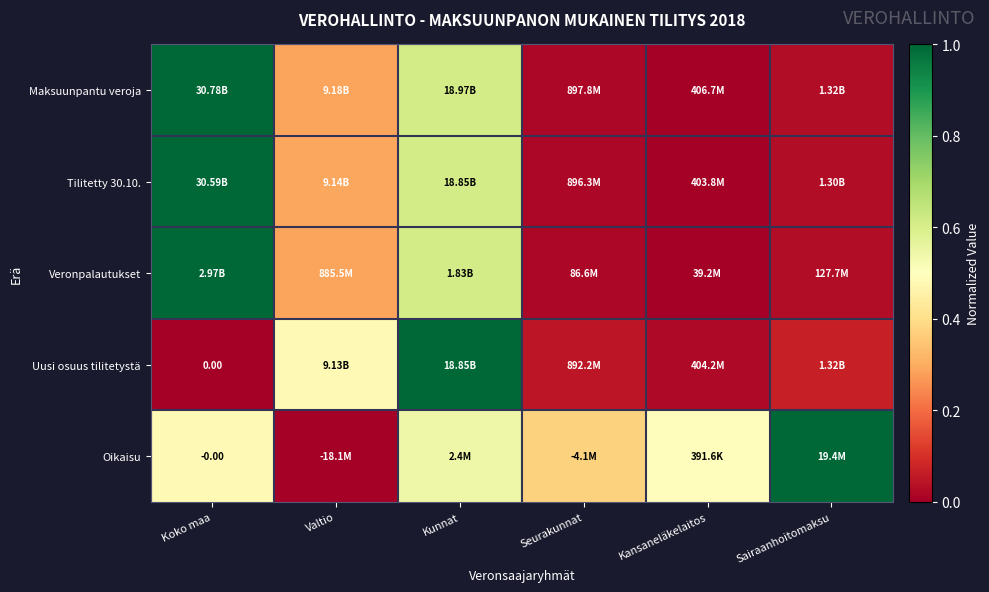

At Koko maa, list the series in order from largest to smallest.

Maksuunpantu veroja, Tilitetty 30.10., Veronpalautukset, Oikaisu, Uusi osuus tilitetystä